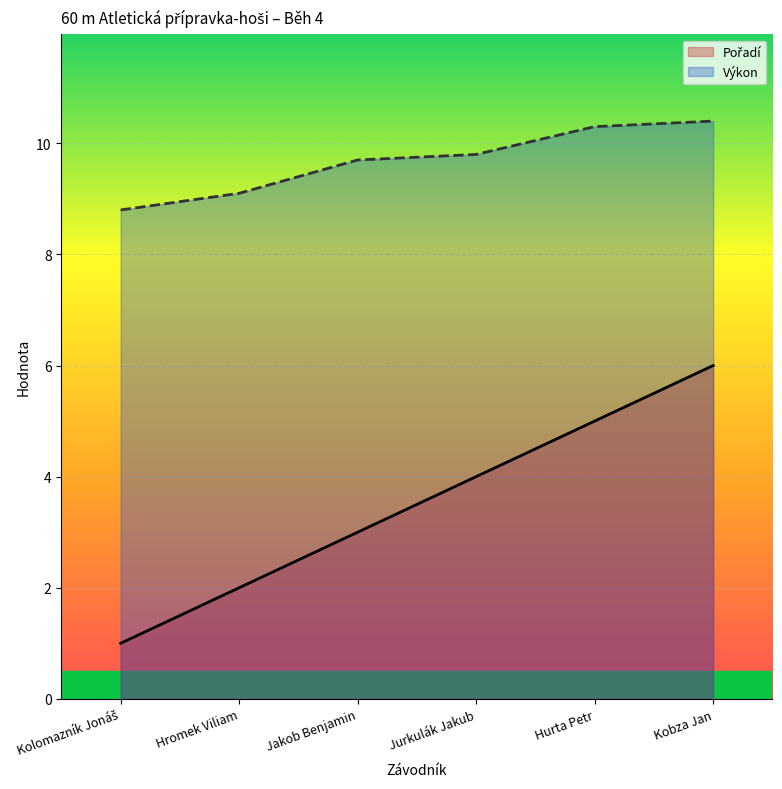

Where does the Výkon series first go above 9?

Hromek Viliam